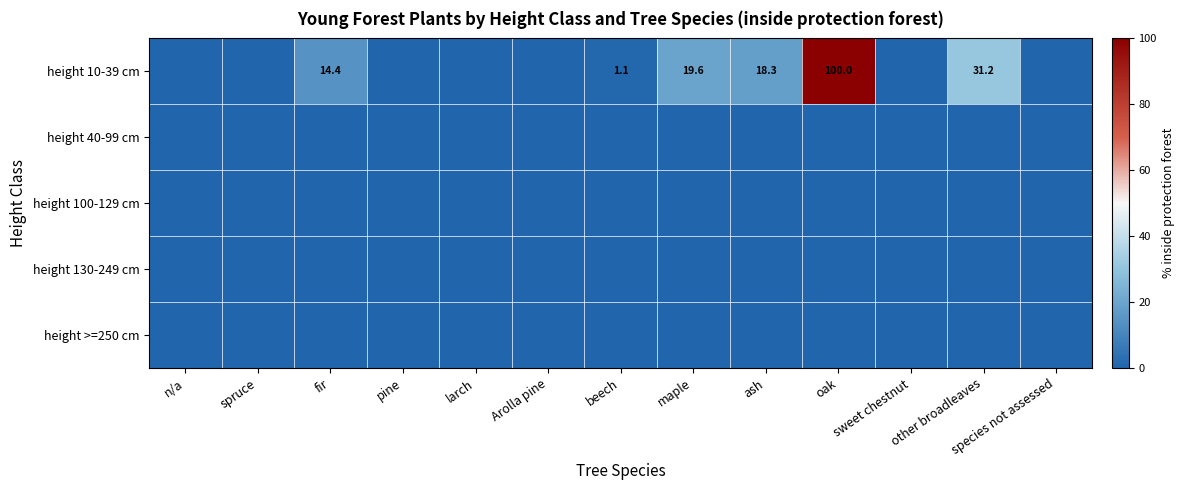

True or false: height 10-39 cm has a value of 31.5 at ash.

False